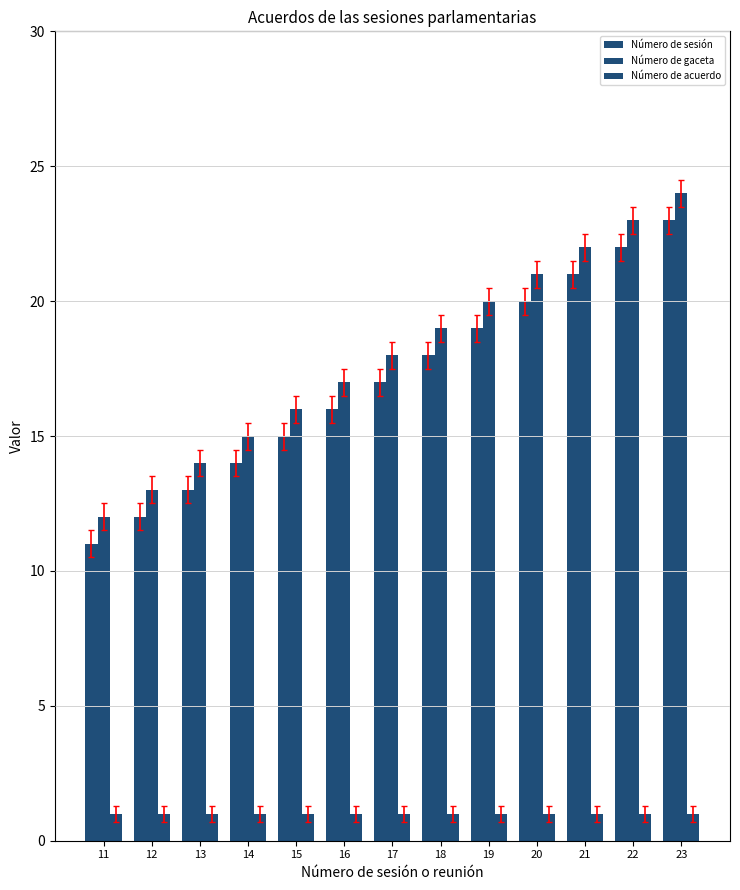

How many groups of bars are there?

13